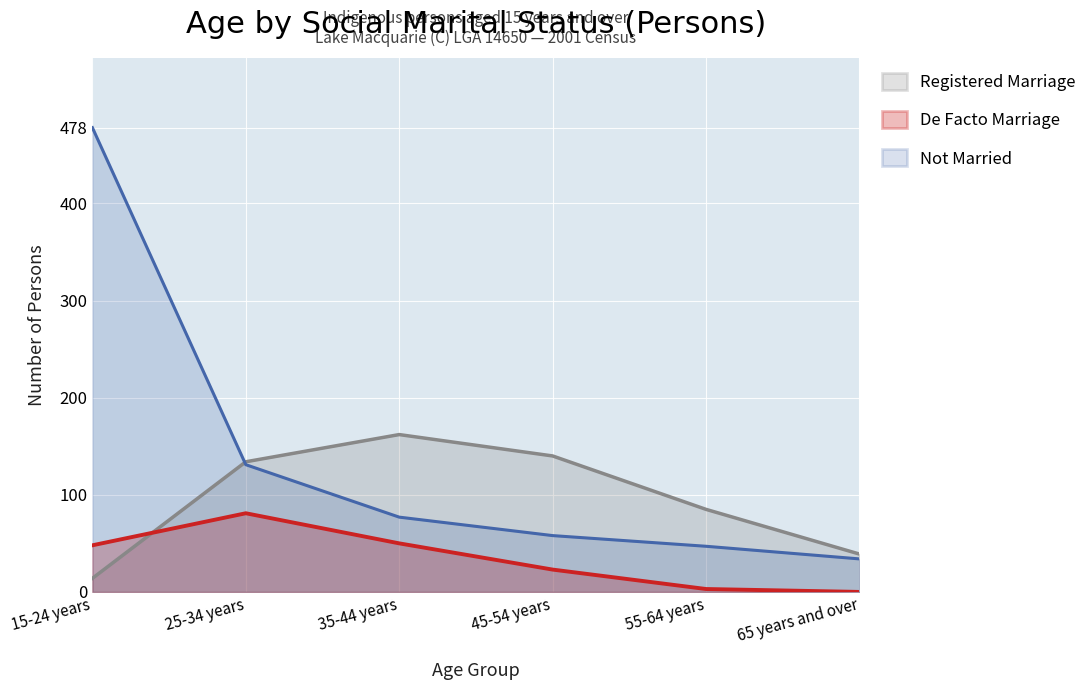

The value of Registered Marriage at 25-34 years is 231. True or false?

False